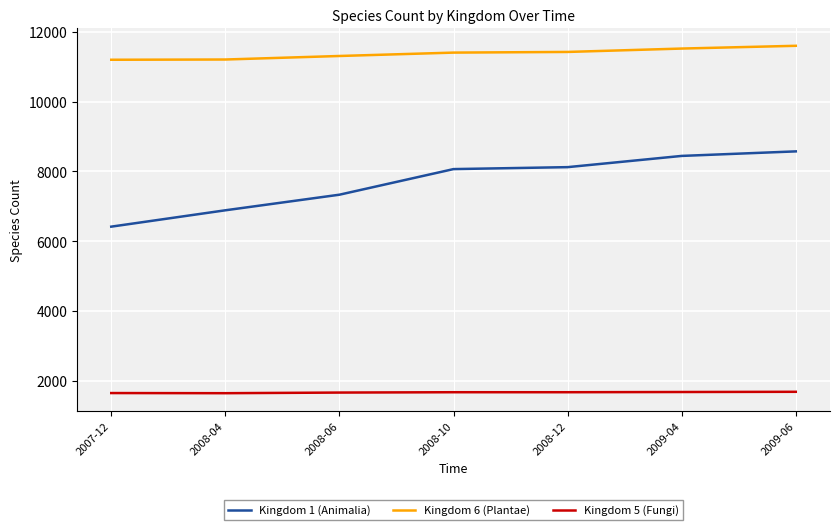

True or false: Kingdom 1 (Animalia) and Kingdom 5 (Fungi) intersect in this chart.

False